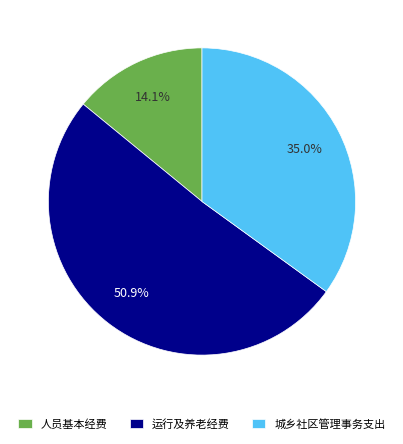

What is the ratio of the value at 城乡社区管理事务支出 to the value at 人员基本经费?

2.5